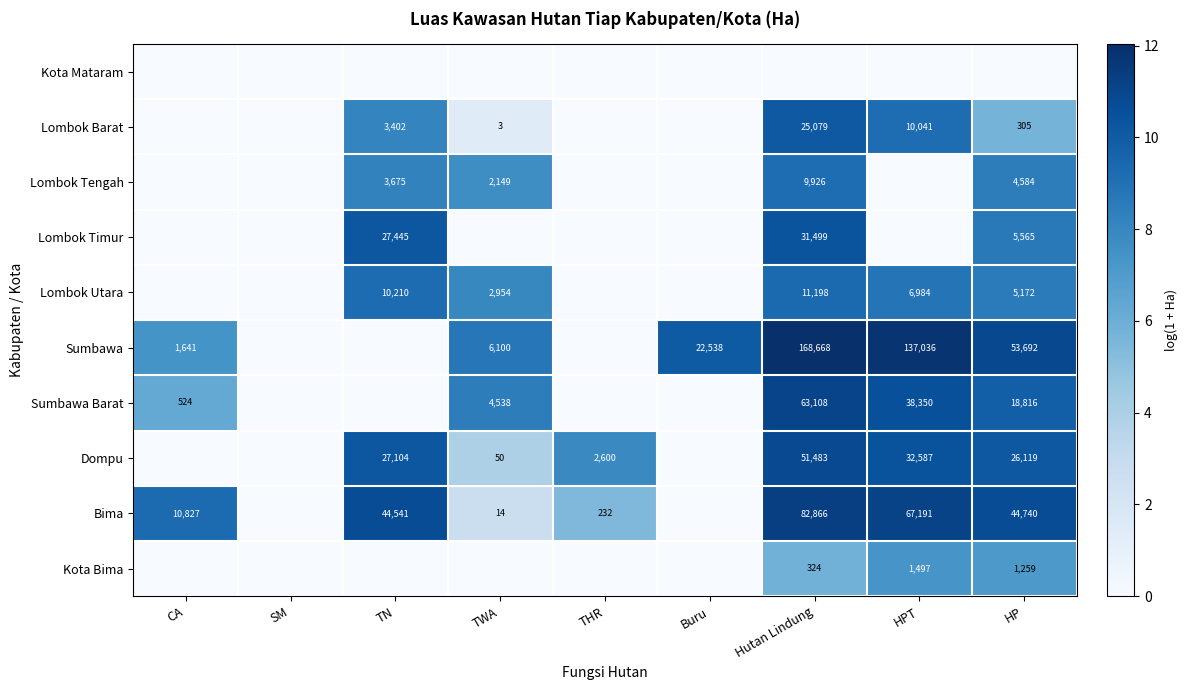

The Dompu series shows 36677 at HP. True or false?

False